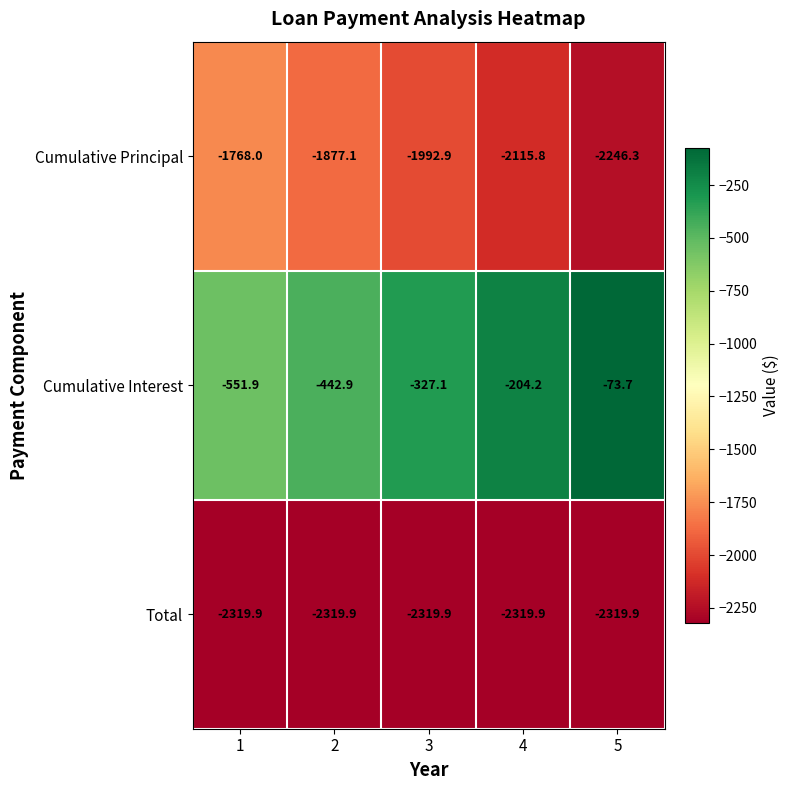

Where is Cumulative Principal nearest to the value -2007?

3